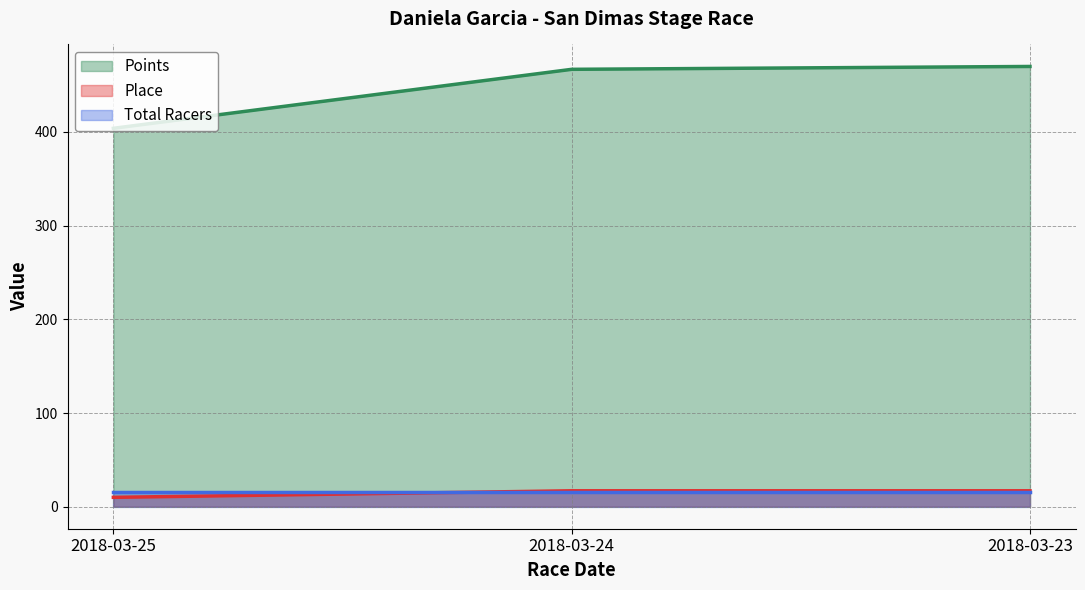

What is the average value of the Points series?

446.9